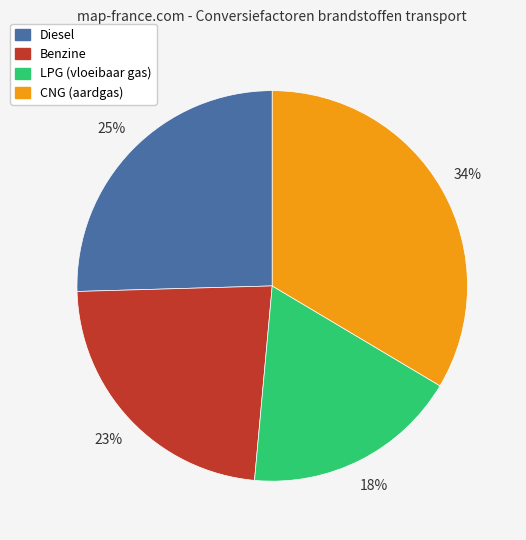

How many segments does this pie chart have?

4